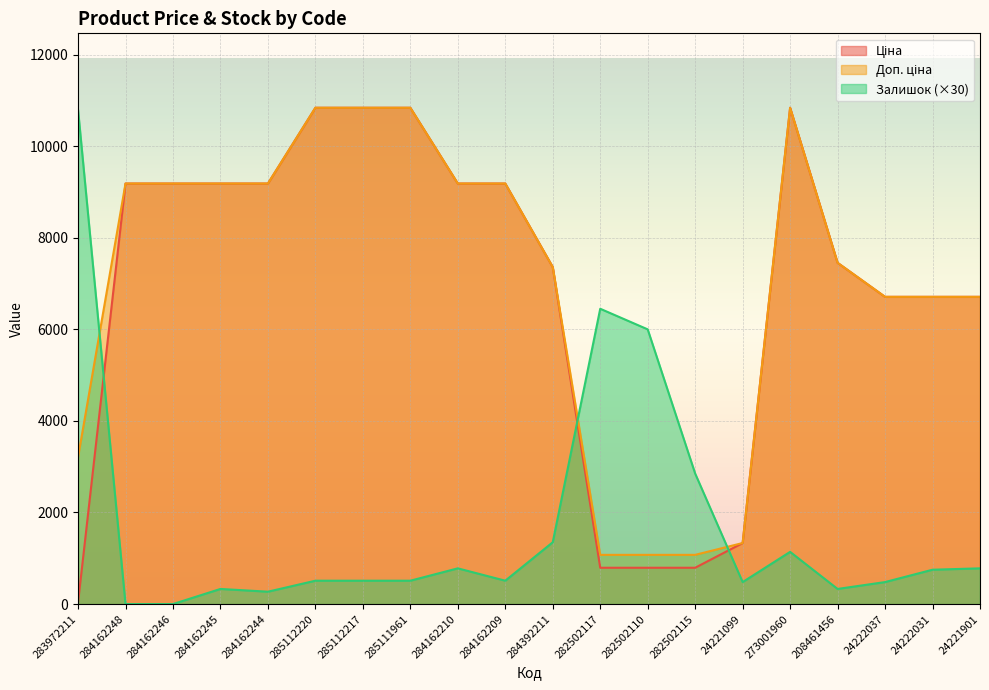

Which has a higher value, 284162245 or 284162248?

284162245